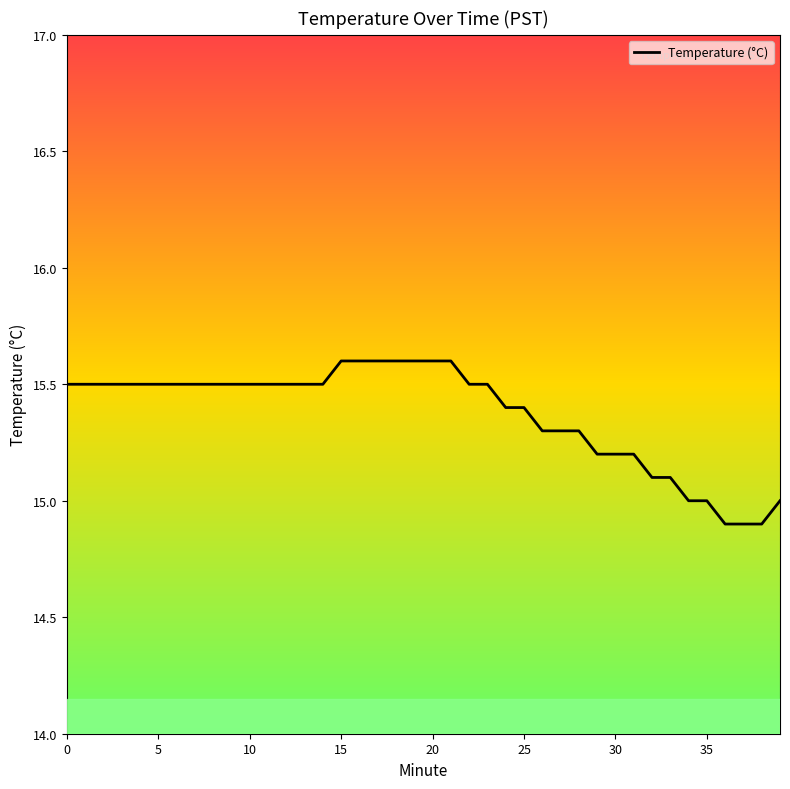

At which label is the value closest to 15?

34